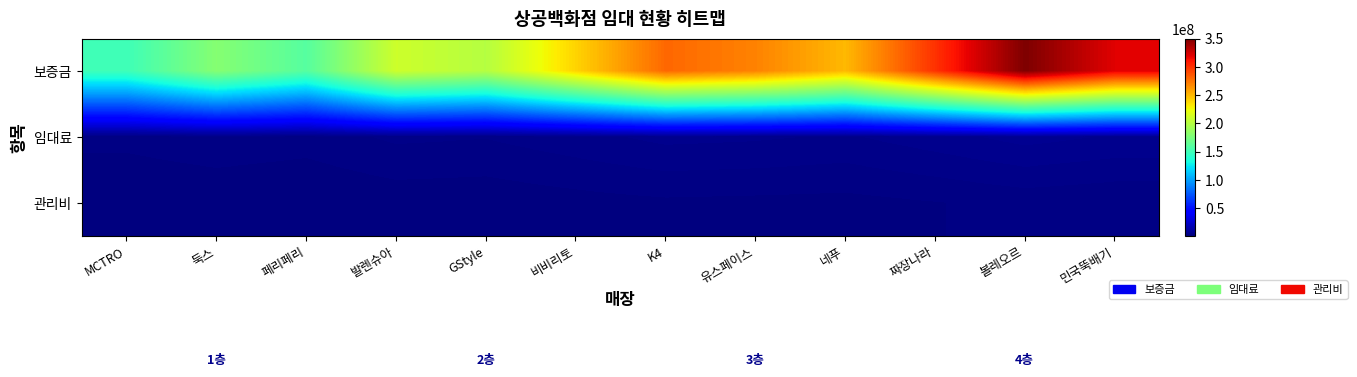

At which category does the chart reach its minimum across all series?

MCTRO